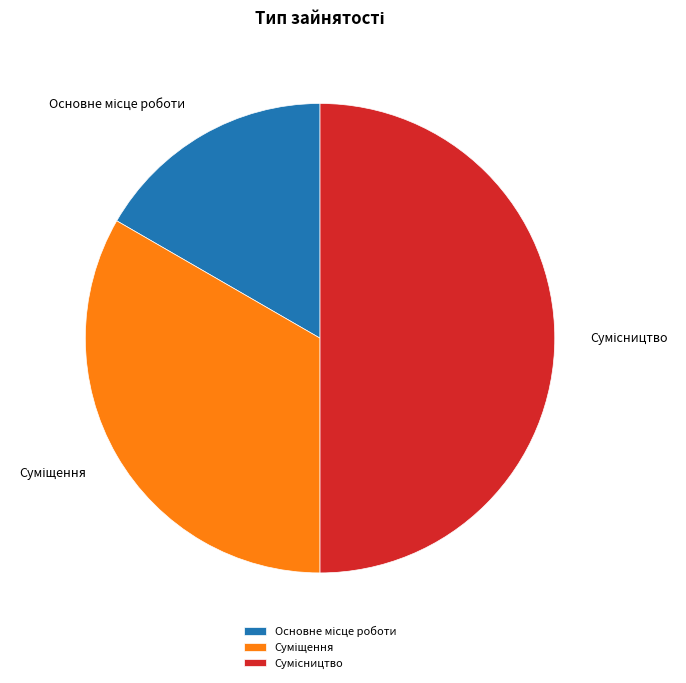

Does Основне місце роботи represent more than half of the total?

No